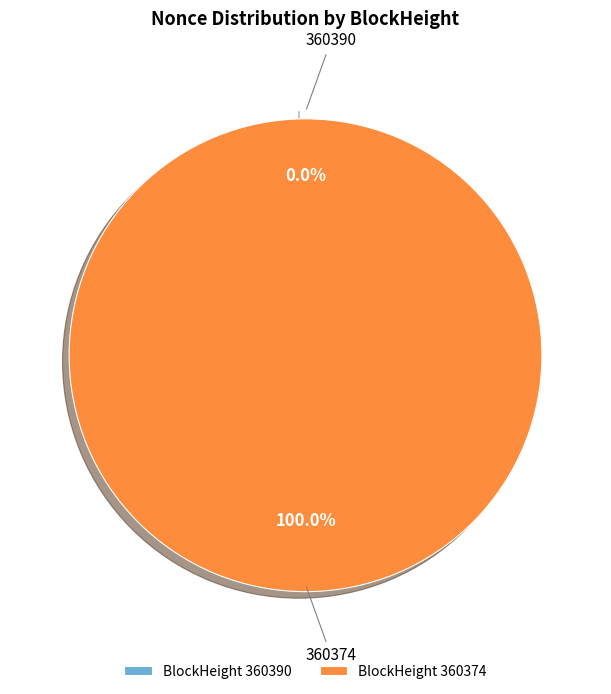

To the nearest percent, what is the difference between the largest and smallest slice percentages?

100%